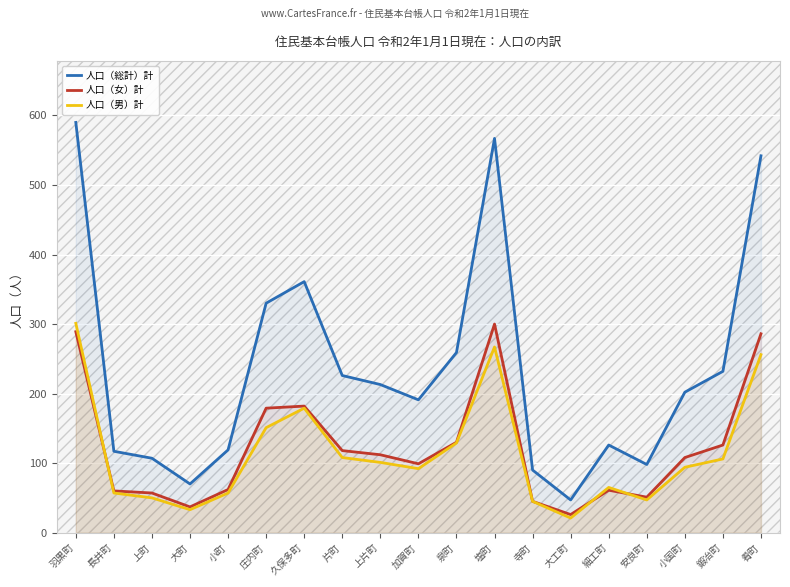

List the series in order of their peak value, highest first.

人口（総計）計, 人口（男）計, 人口（女）計